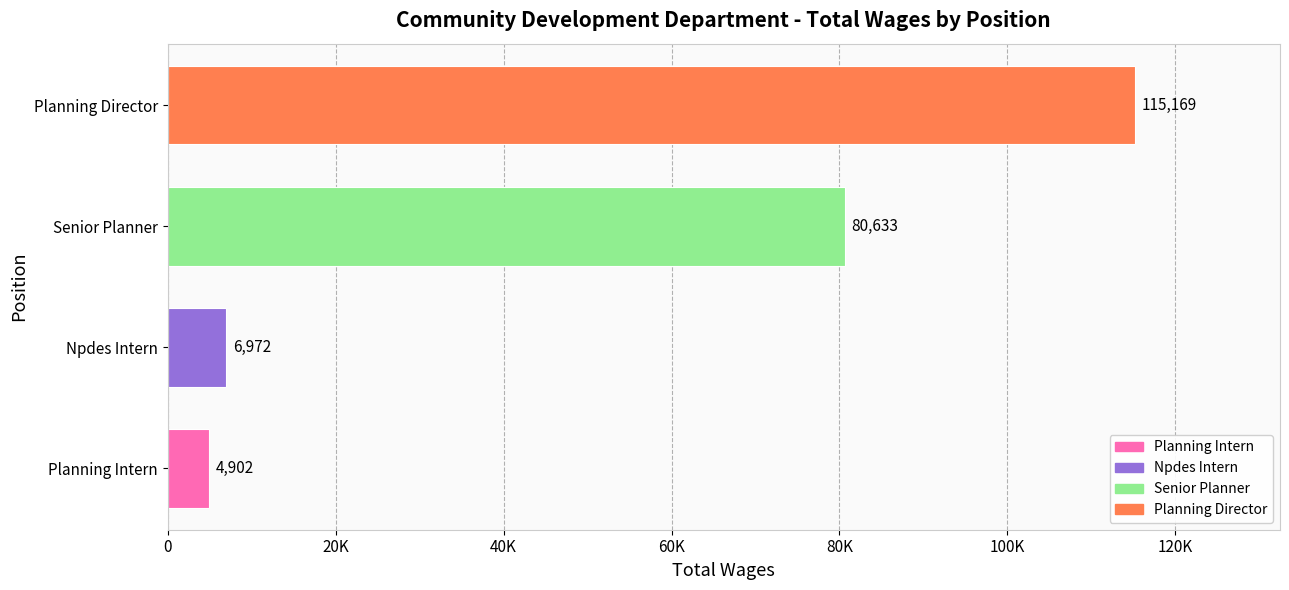

Rank the categories by value from highest to lowest.

Planning Director, Senior Planner, Npdes Intern, Planning Intern